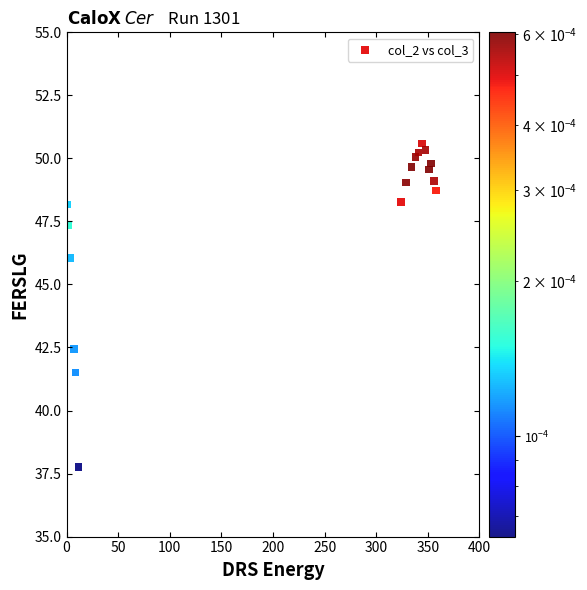

What Y value in the scatter plot is closest to 44?

42.4